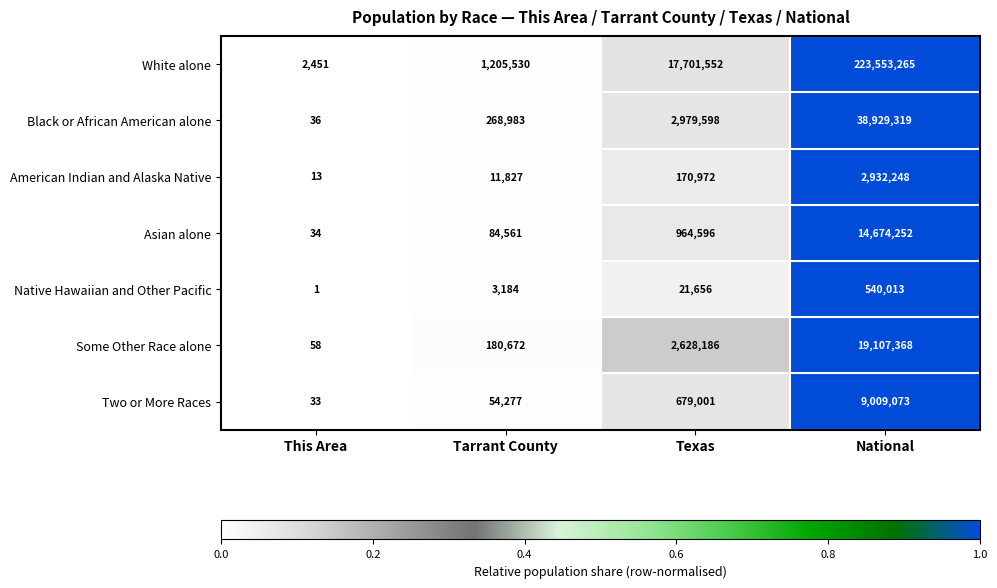

Reading left to right, extract all data points from this chart.

White alone: 2451	1205530	17701552	223553265
Black or African American alone: 36	268983	2979598	38929319
American Indian and Alaska Native: 13	11827	170972	2932248
Asian alone: 34	84561	964596	14674252
Native Hawaiian and Other Pacific: 1	3184	21656	540013
Some Other Race alone: 58	180672	2628186	19107368
Two or More Races: 33	54277	679001	9009073